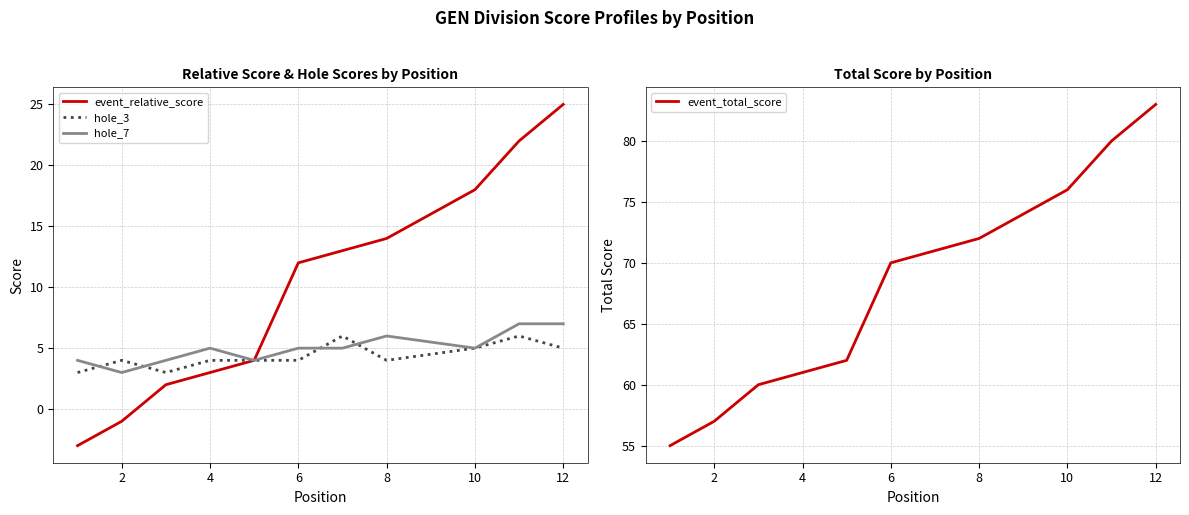

At which label is hole_7 closest to 5?

4